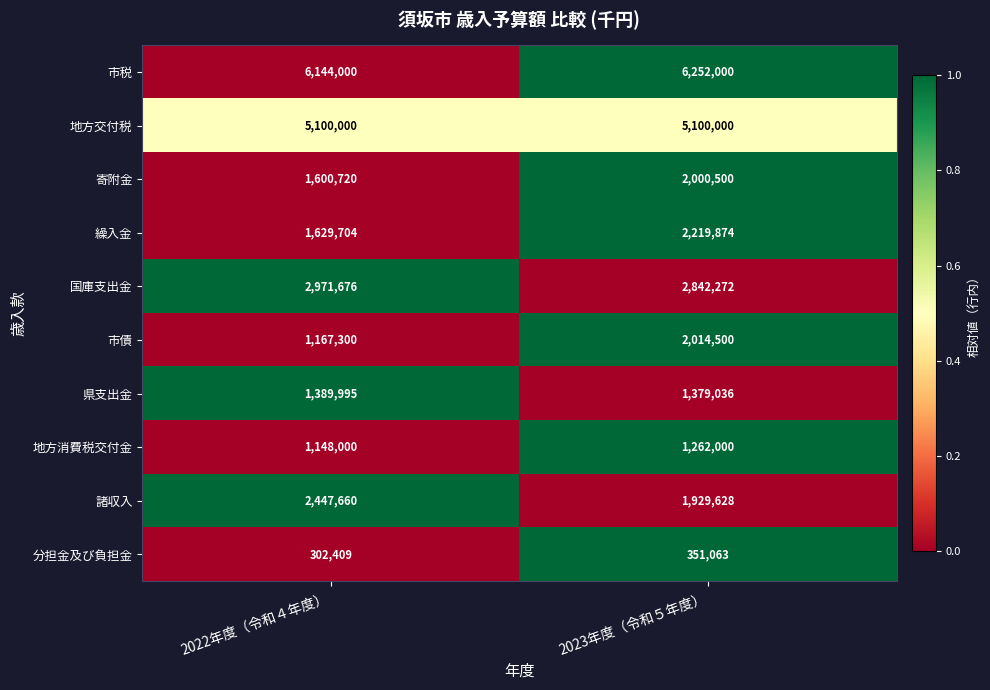

The value of 地方交付税 at 2023年度（令和５年度） is 7948739. True or false?

False